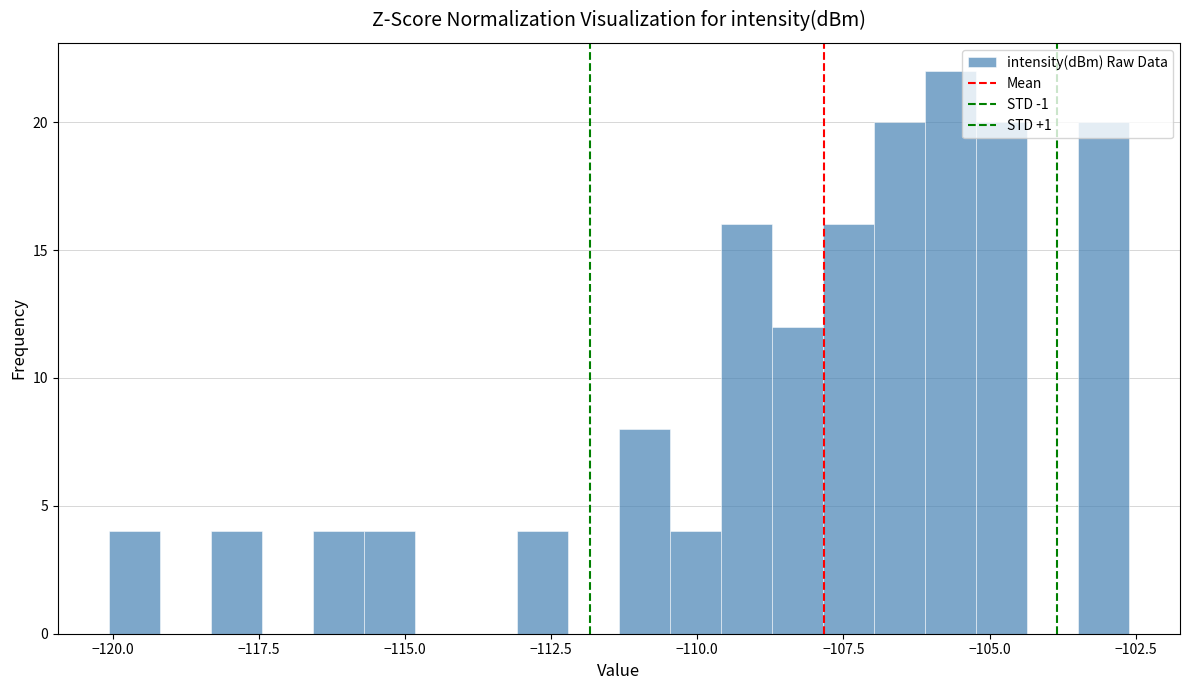

Around what value on the x-axis is the tallest bar? Give the approximate position of its centre, as read against the axis.

-105.5